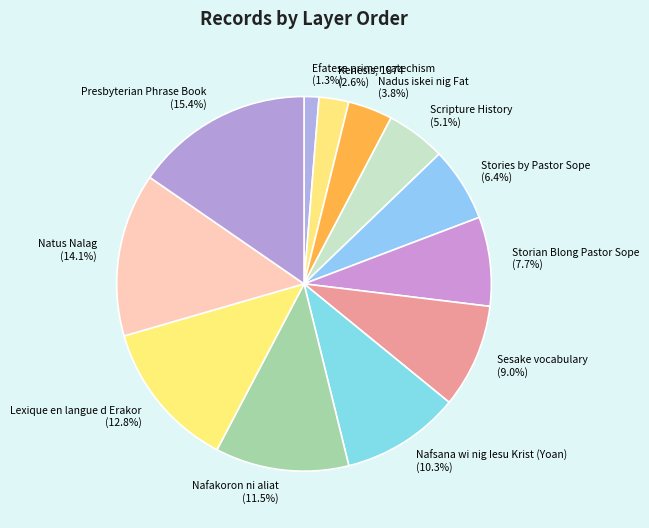

Is Nafakoron ni aliat the majority of the pie?

No